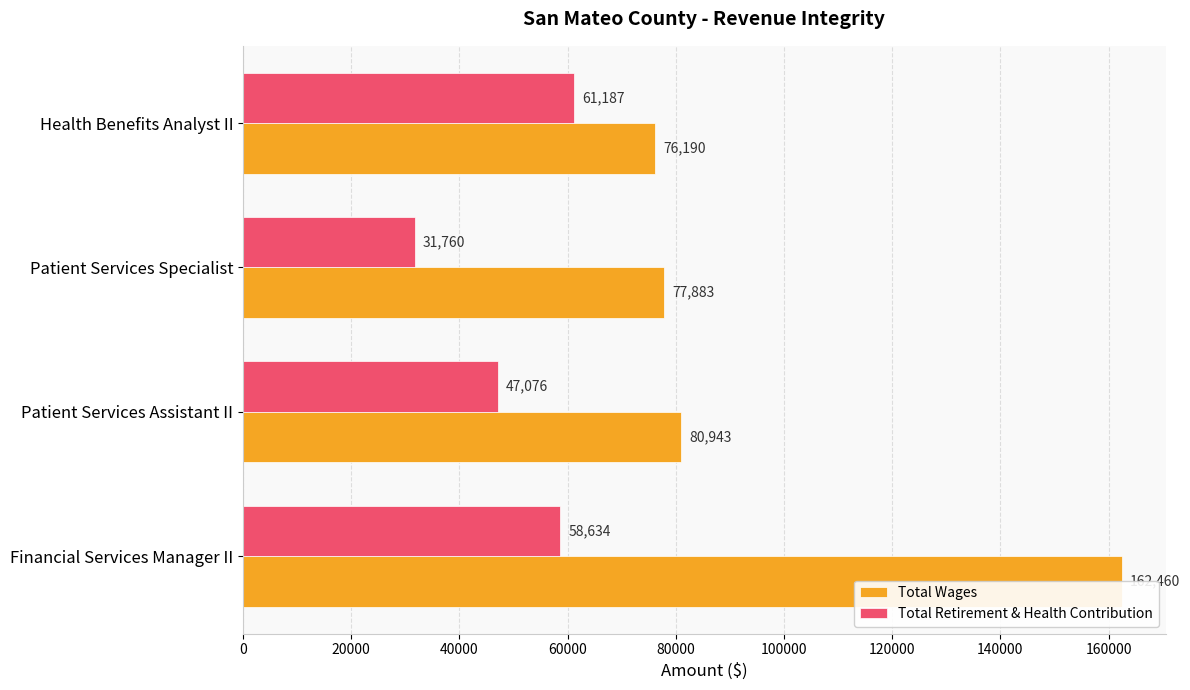

At Financial Services Manager II, list the series in order from largest to smallest.

Total Wages, Total Retirement & Health Contribution